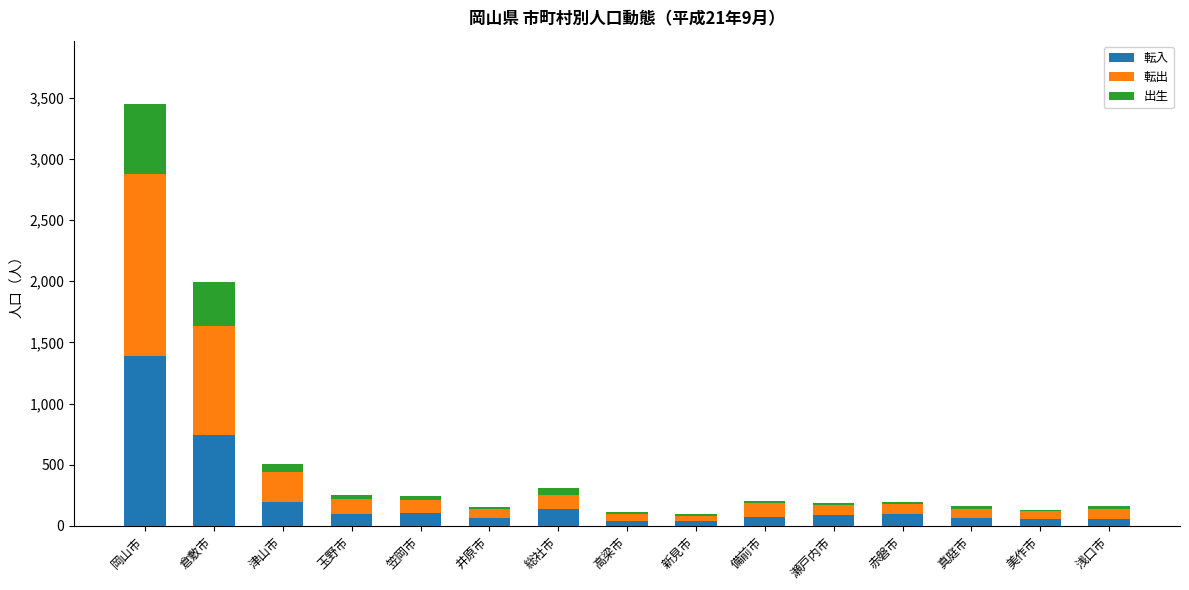

What is the total value across all series at 倉敷市?

1995